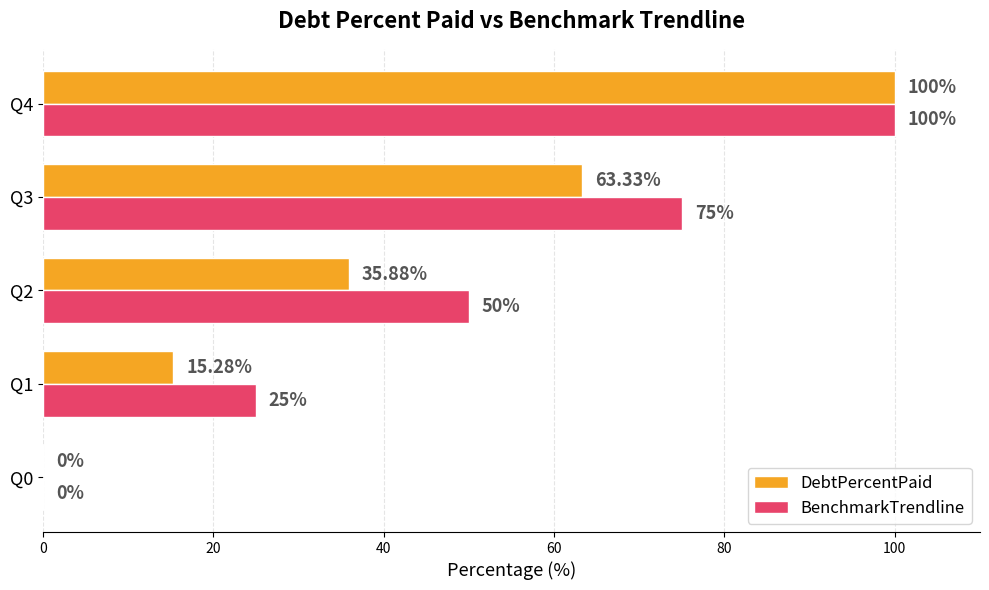

Which series changed the most between Q0 and Q1?

BenchmarkTrendline